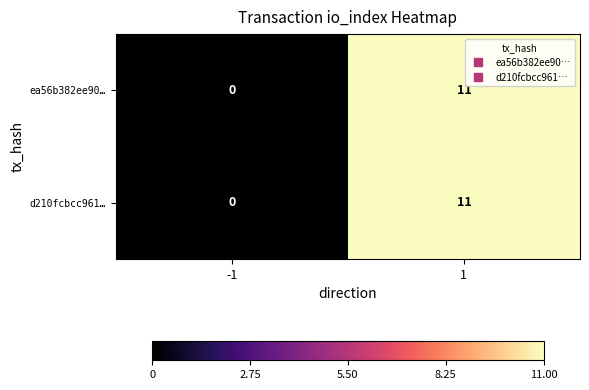

What is the maximum value for ea56b382ee90…?

11